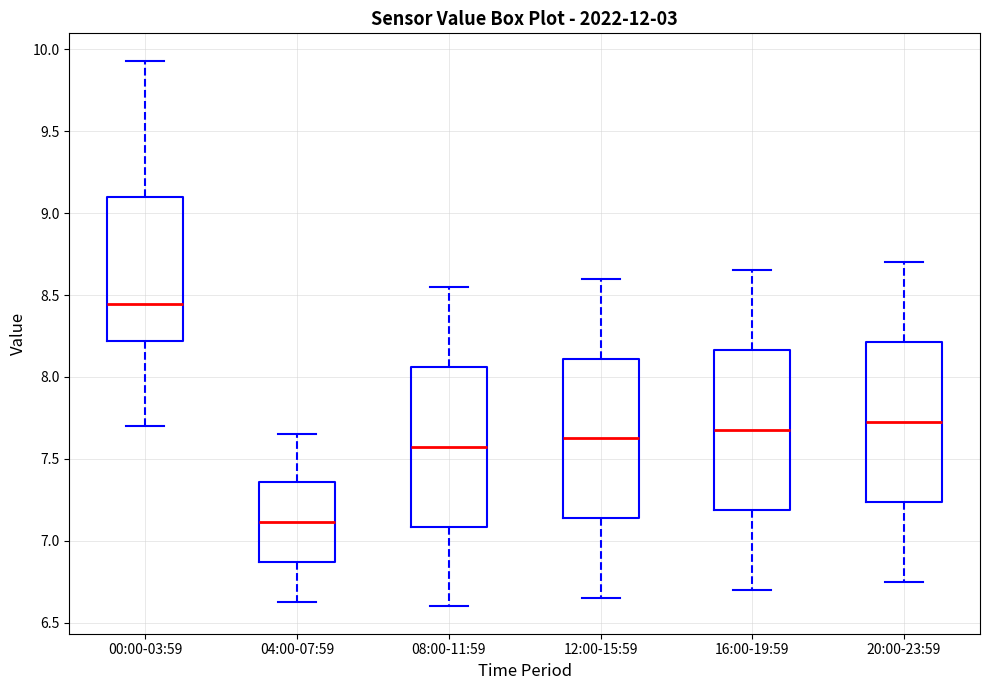

Reading left to right, transcribe this box plot: for each box, give where its median line is, the range the box spans, and where its two whiskers end, as read against the y-axis. The values are not printed on the chart, so give them approximately, as read against the axis.

00:00-03:59: median 8.45, box 8.20 to 9.10, whiskers 7.70 to 9.95
04:00-07:59: median 7.10, box 6.85 to 7.35, whiskers 6.65 to 7.65
08:00-11:59: median 7.60, box 7.10 to 8.05, whiskers 6.60 to 8.55
12:00-15:59: median 7.65, box 7.15 to 8.10, whiskers 6.65 to 8.60
16:00-19:59: median 7.70, box 7.20 to 8.15, whiskers 6.70 to 8.65
20:00-23:59: median 7.75, box 7.25 to 8.20, whiskers 6.75 to 8.70